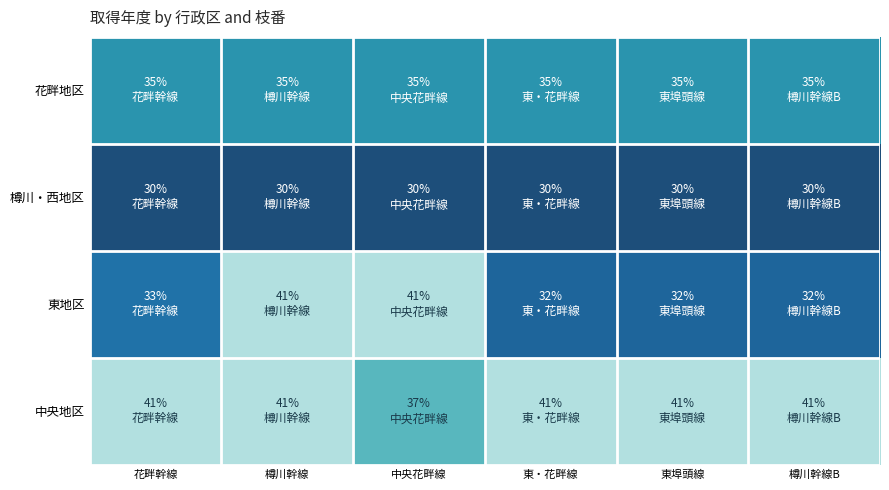

What is the total value across all series at 樽川幹線?

147